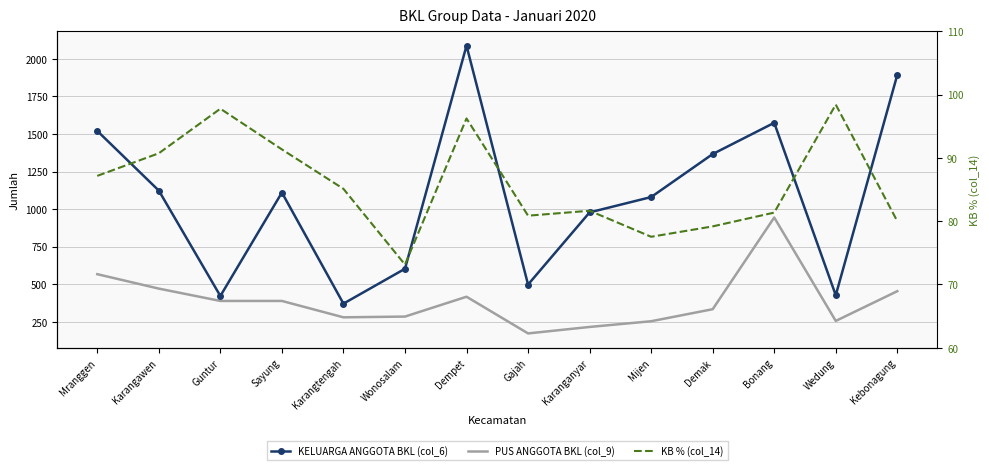

Is it true that KB % (col_14) equals 19.0 at Sayung?

False